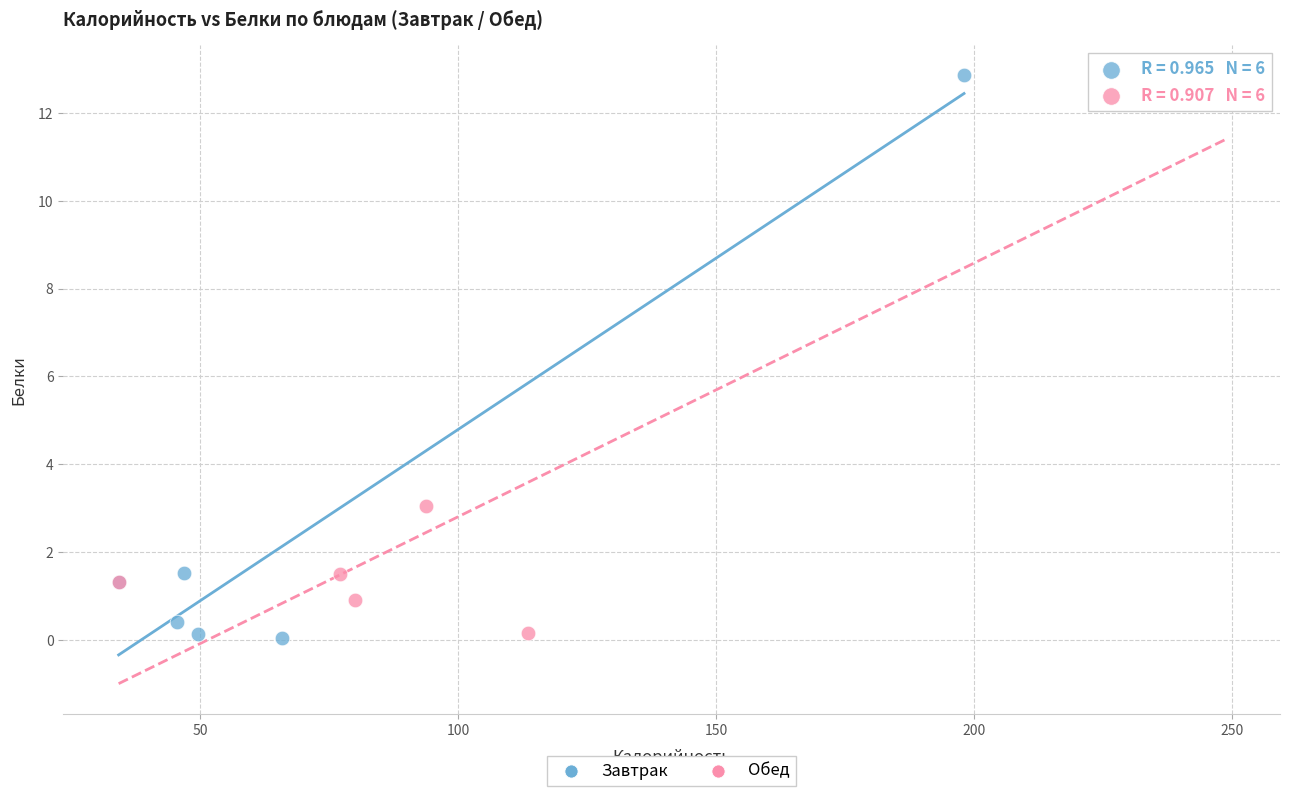

What are all the series names shown in the legend?

Завтрак, Обед